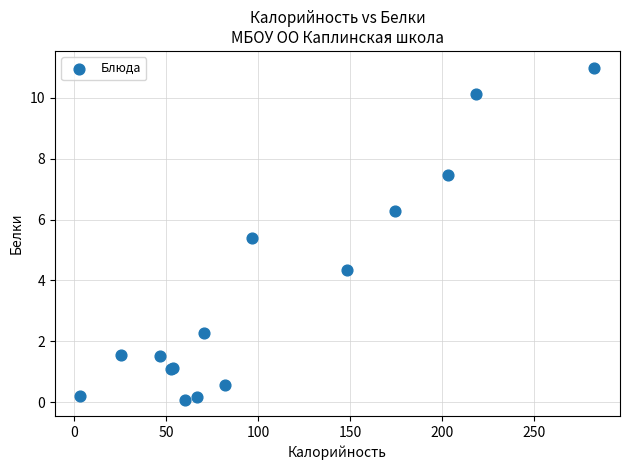

What Y value in the scatter plot is closest to 5?

5.4